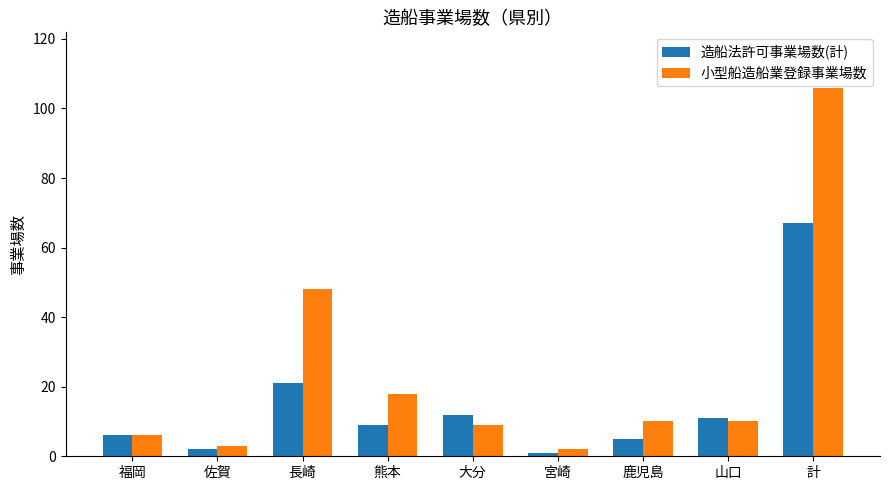

Which series changed the most between 宮崎 and 山口?

造船法許可事業場数(計)